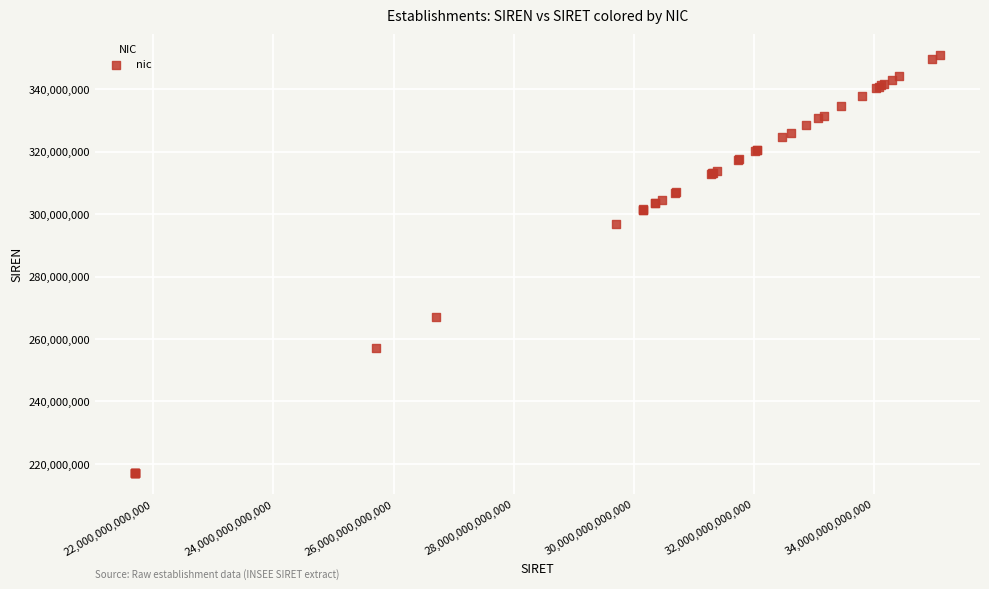

What Y value in the scatter plot is closest to 283966202?

297001323